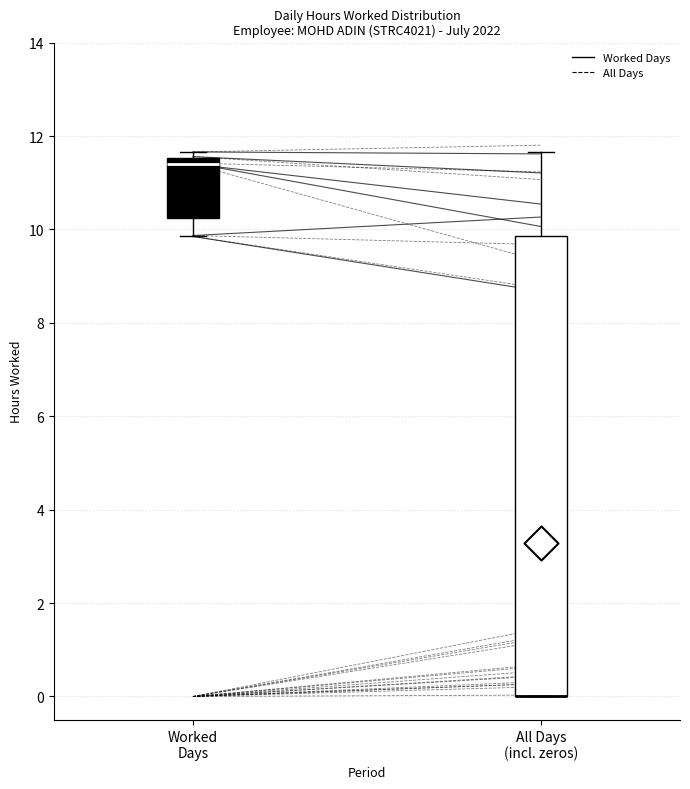

Reading left to right, read every box against the y-axis: the position of its median line, the range the box covers, and the ends of its whiskers. The values are not printed on the chart, so give them approximately, as read against the axis.

Worked Days: median 11.4, box 10.2 to 11.6, whiskers 9.8 to 11.6 (just above the box's upper edge)
All Days (incl. zeros): median 0.0 (drawn on the box's lower edge), box 0.0 to 9.8, whiskers 0.0 to 11.6